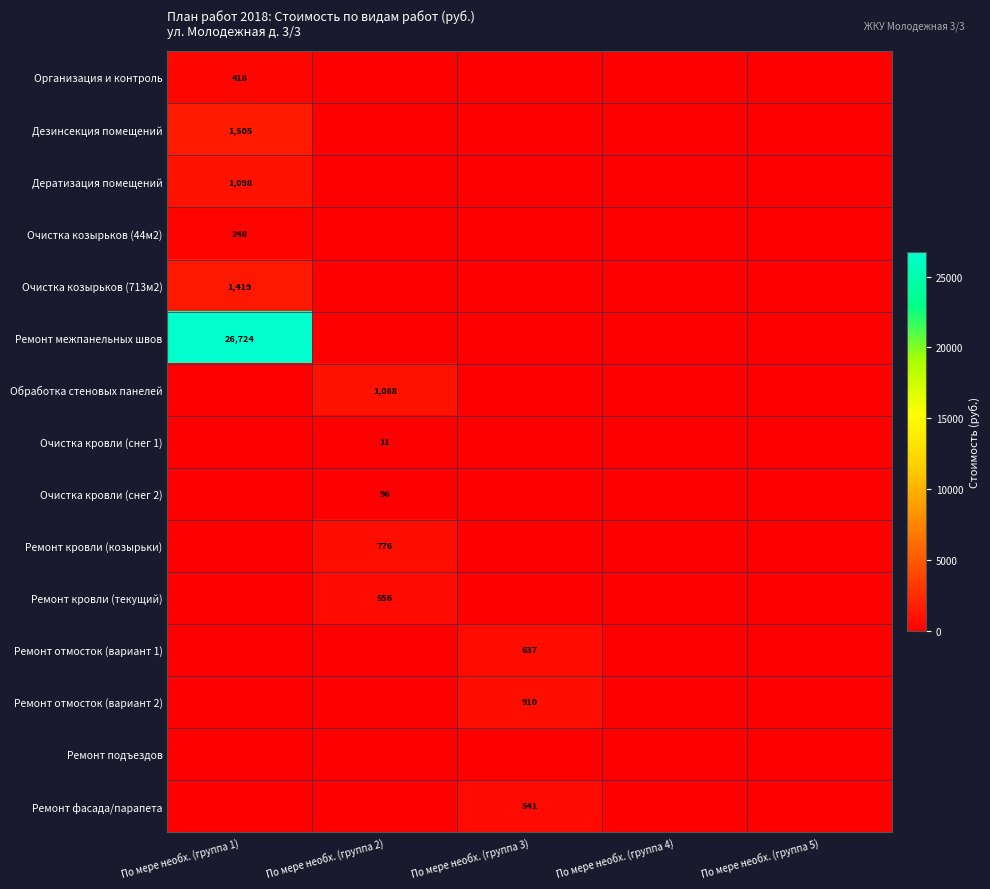

The Ремонт отмосток (вариант 1) series shows 1019 at По мере необх. (группа 3). True or false?

False